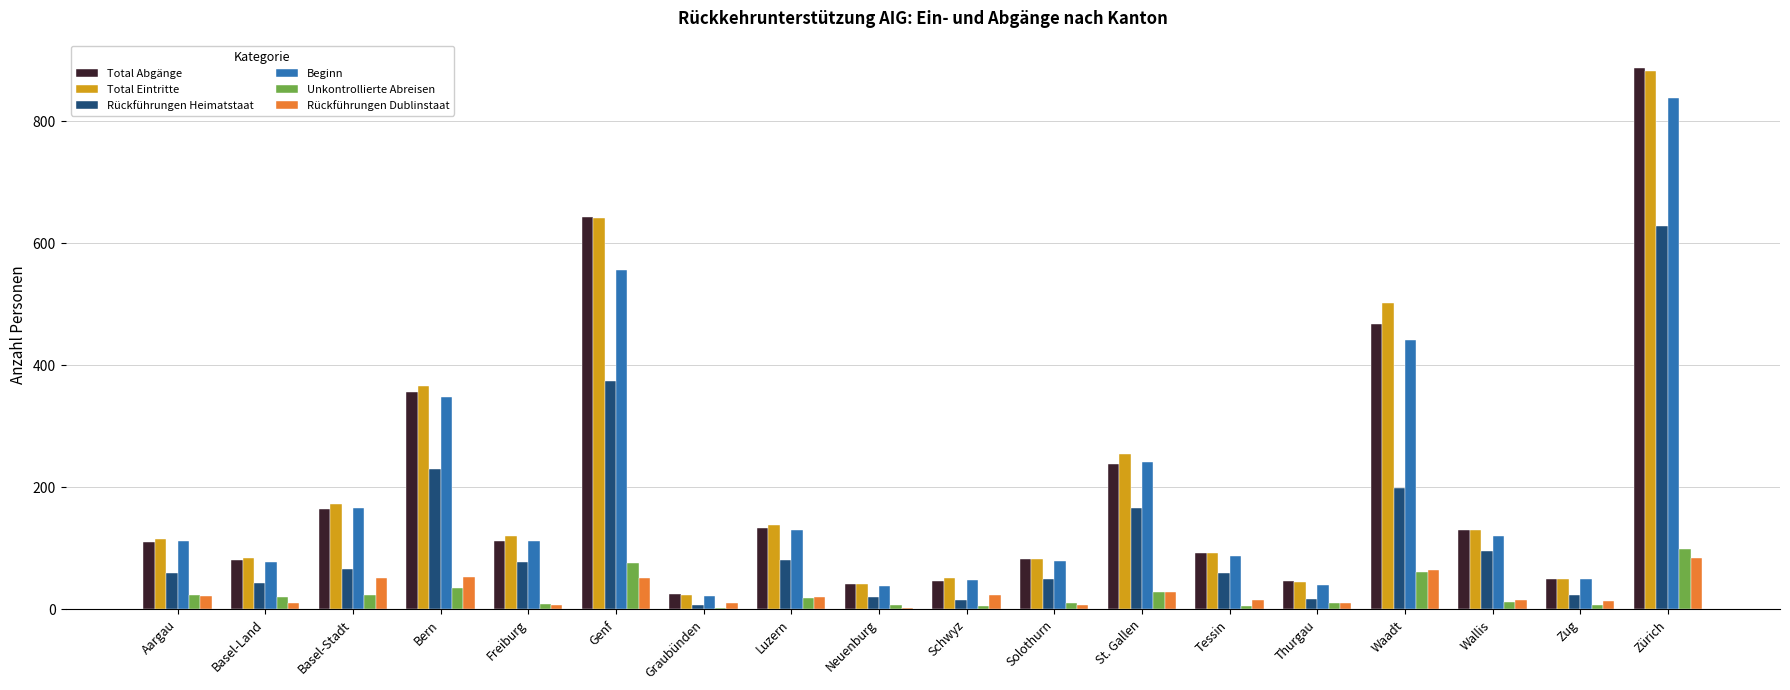

Is it true that Total Abgänge equals 37 at Freiburg?

False